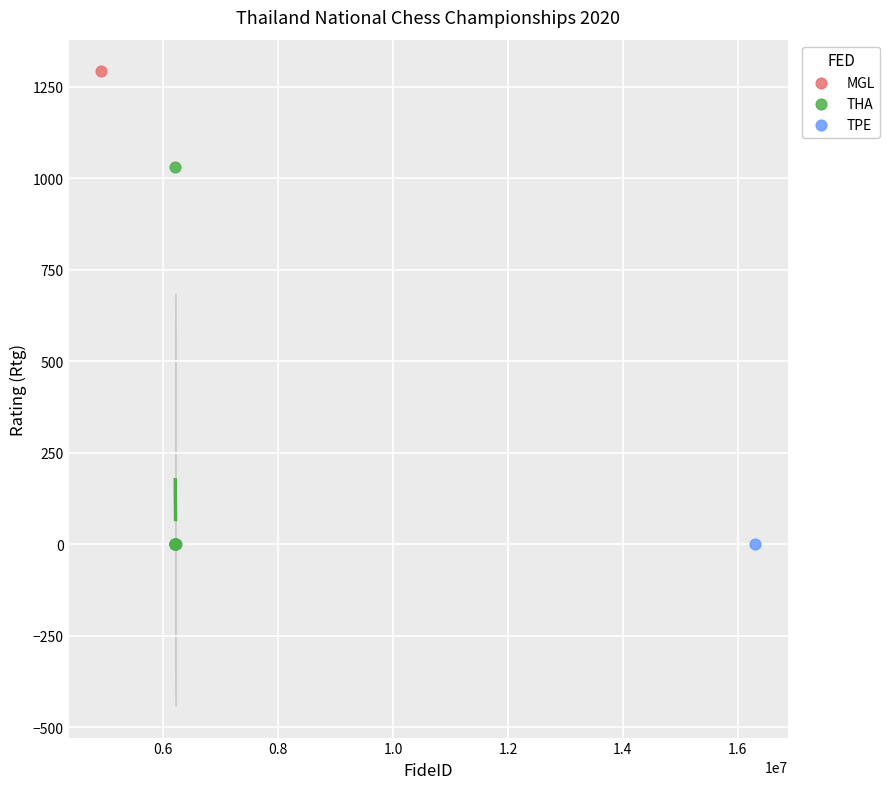

What are all the series names shown in the legend?

MGL, THA, TPE